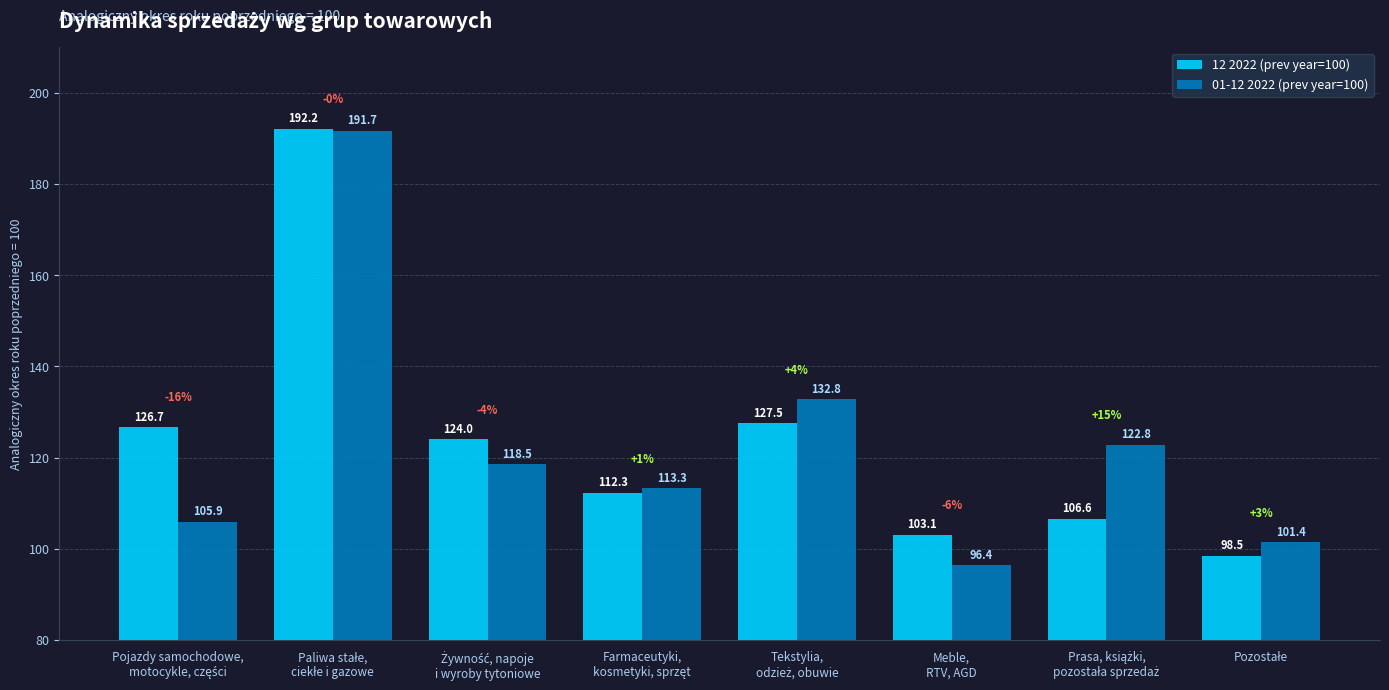

What are all the series names shown in the legend?

12 2022 (prev year=100), 01-12 2022 (prev year=100)